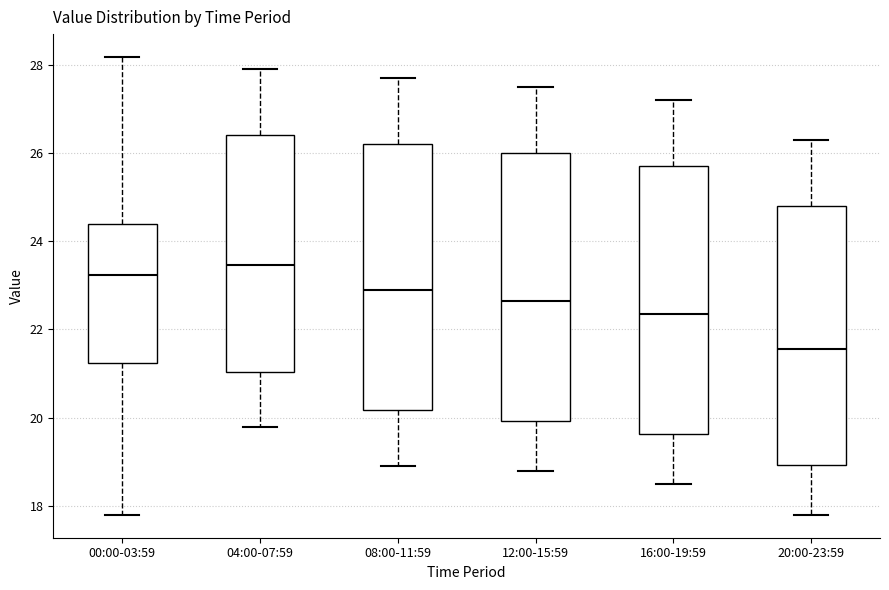

Reading left to right, read every box against the y-axis: the position of its median line, the range the box covers, and the ends of its whiskers. The values are not printed on the chart, so give them approximately, as read against the axis.

00:00-03:59: median 23.2, box 21.2 to 24.4, whiskers 17.8 to 28.2
04:00-07:59: median 23.4, box 21.0 to 26.4, whiskers 19.8 to 28.0
08:00-11:59: median 23.0, box 20.2 to 26.2, whiskers 19.0 to 27.8
12:00-15:59: median 22.6, box 20.0 to 26.0, whiskers 18.8 to 27.6
16:00-19:59: median 22.4, box 19.6 to 25.8, whiskers 18.6 to 27.2
20:00-23:59: median 21.6, box 19.0 to 24.8, whiskers 17.8 to 26.4